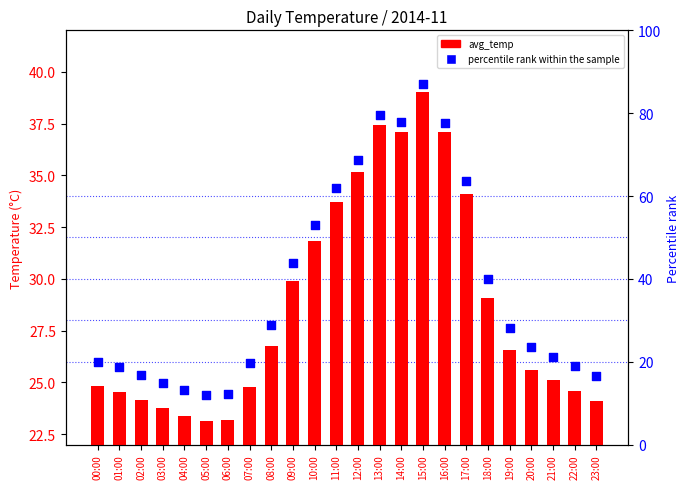

At which category is the sum across all series the highest?

15:00